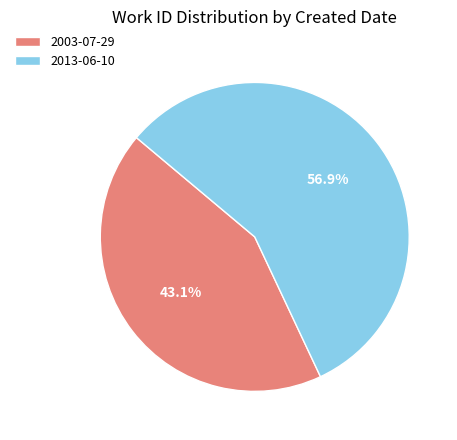

Between 2003-07-29 and 2013-06-10, which is larger?

2013-06-10